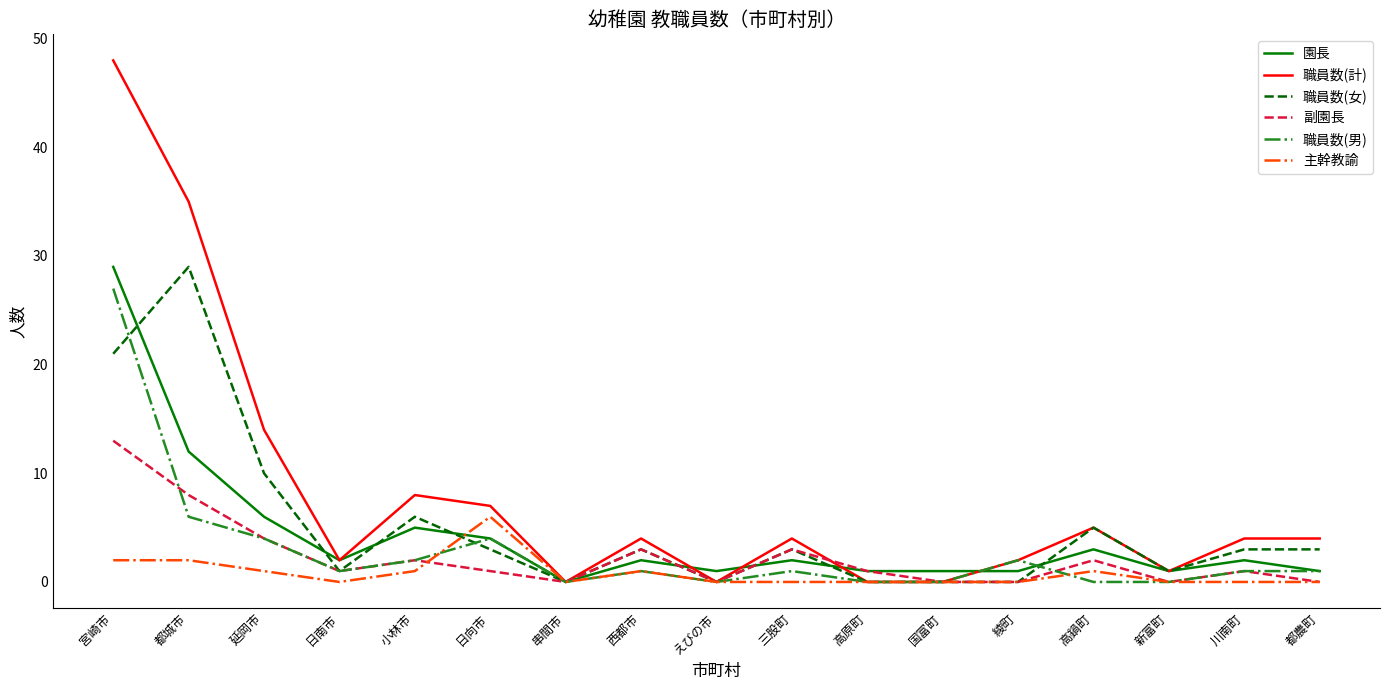

At which category is the sum across all series the highest?

宮崎市